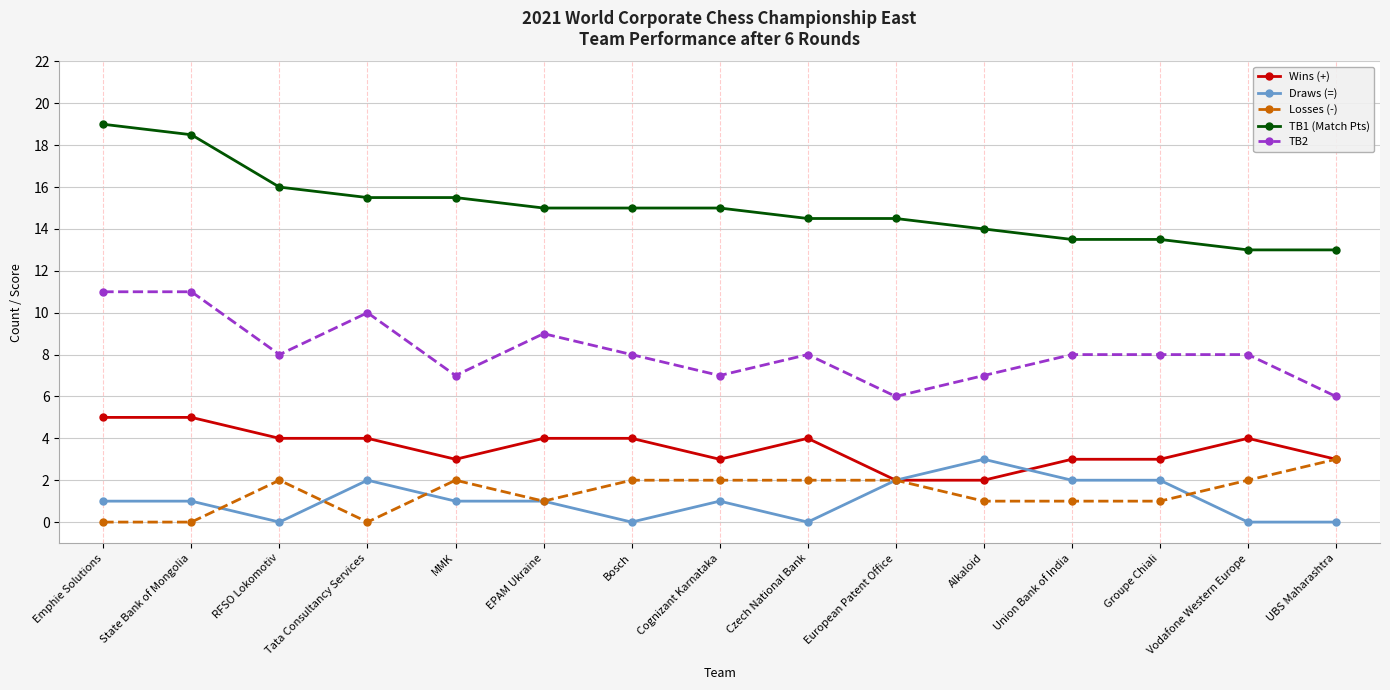

What is the total value across all series at Alkaloid?

27.0